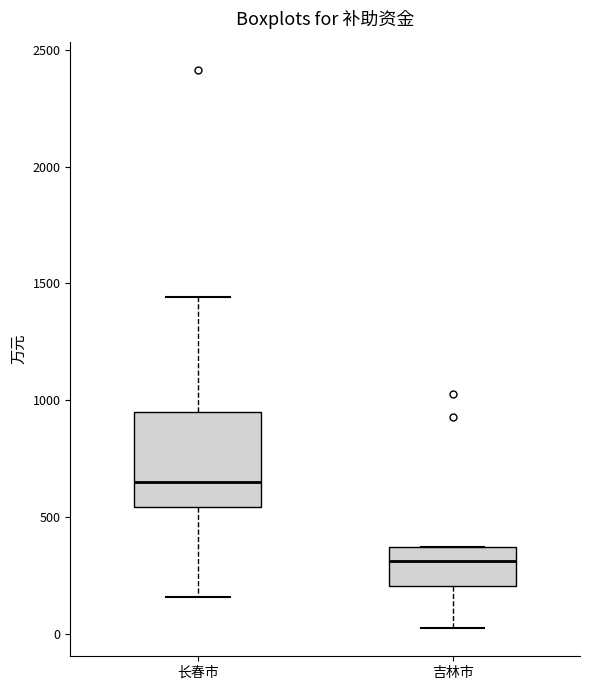

Reading left to right, transcribe this box plot: for each box, give where its median line is, the range the box spans, and where its two whiskers end, as read against the y-axis. The values are not printed on the chart, so give them approximately, as read against the axis.

长春市: median 650, box 550 to 950, whiskers 150 to 1450
吉林市: median 300, box 200 to 350, whiskers 0 to 350